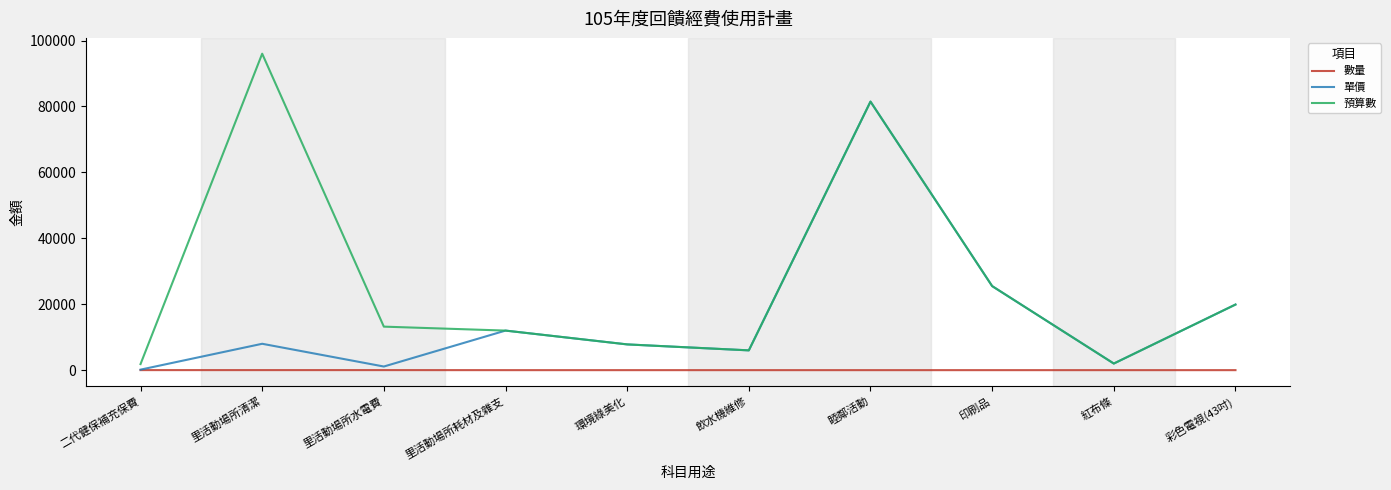

Between 里活動場所清潔 and 環境綠美化, which series saw the biggest shift?

預算數